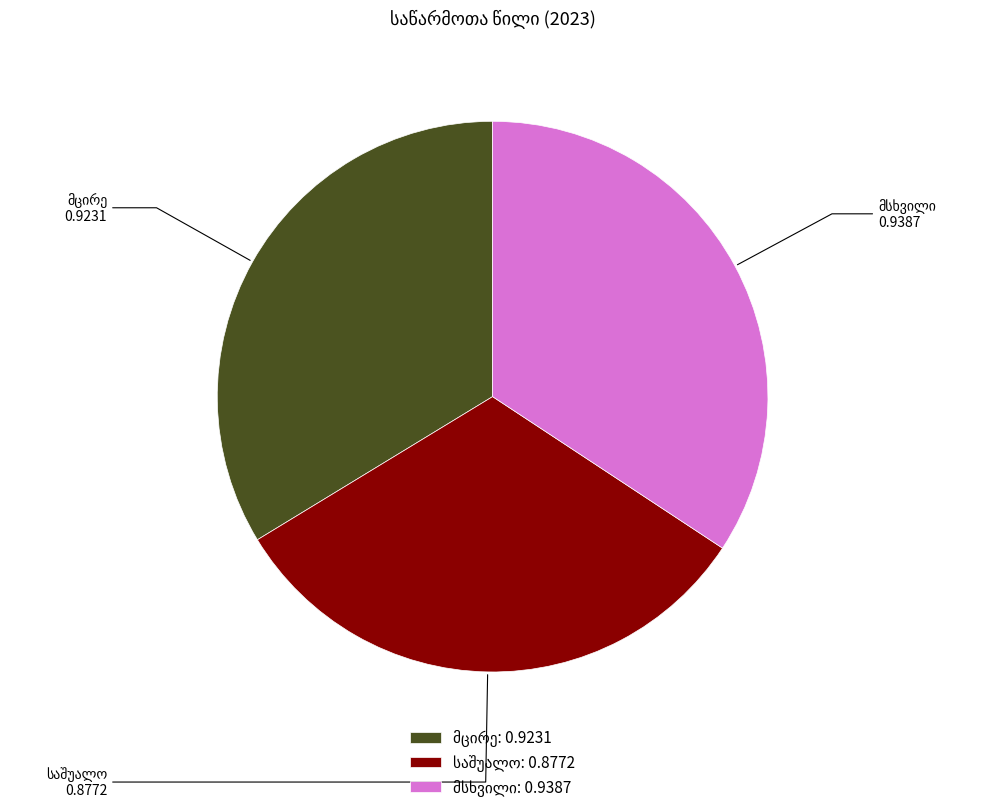

Is there any slice that represents more than half of the pie?

No